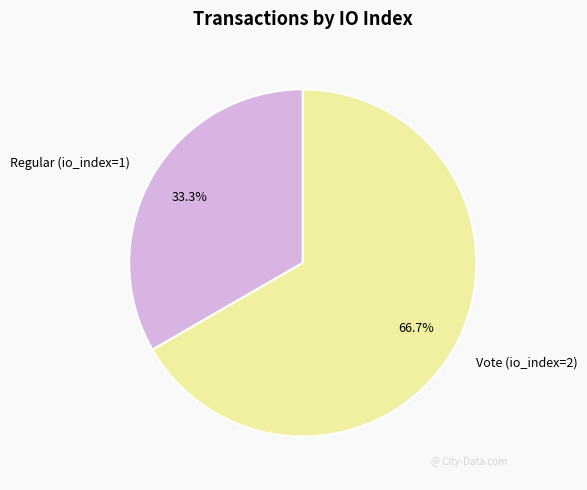

Between Vote (io_index=2) and Regular (io_index=1), which is larger?

Vote (io_index=2)